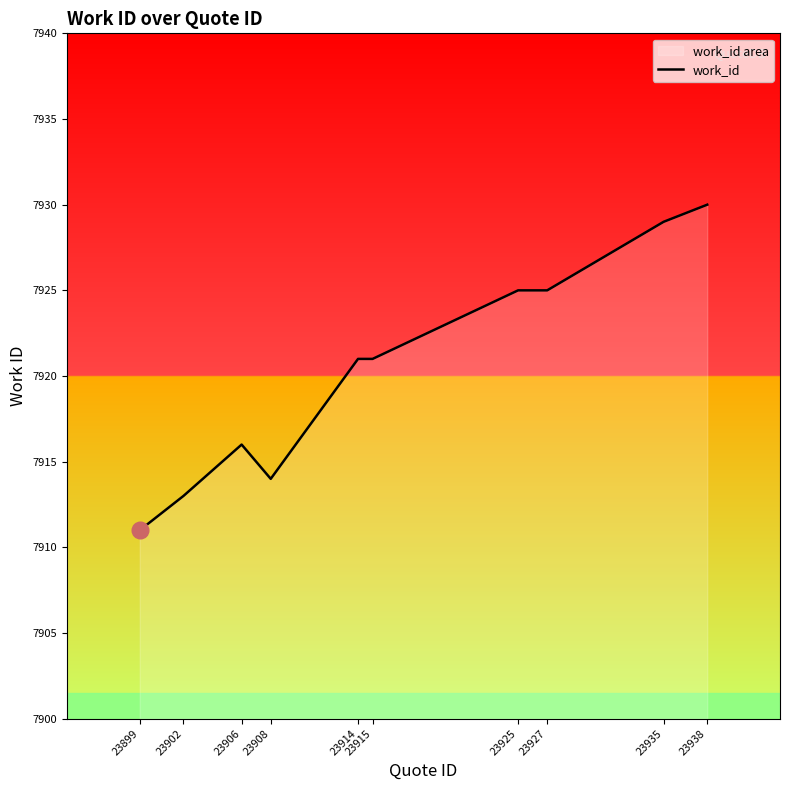

List the labels in order of value, largest first.

23938, 23935, 23925, 23927, 23914, 23915, 23906, 23908, 23902, 23899